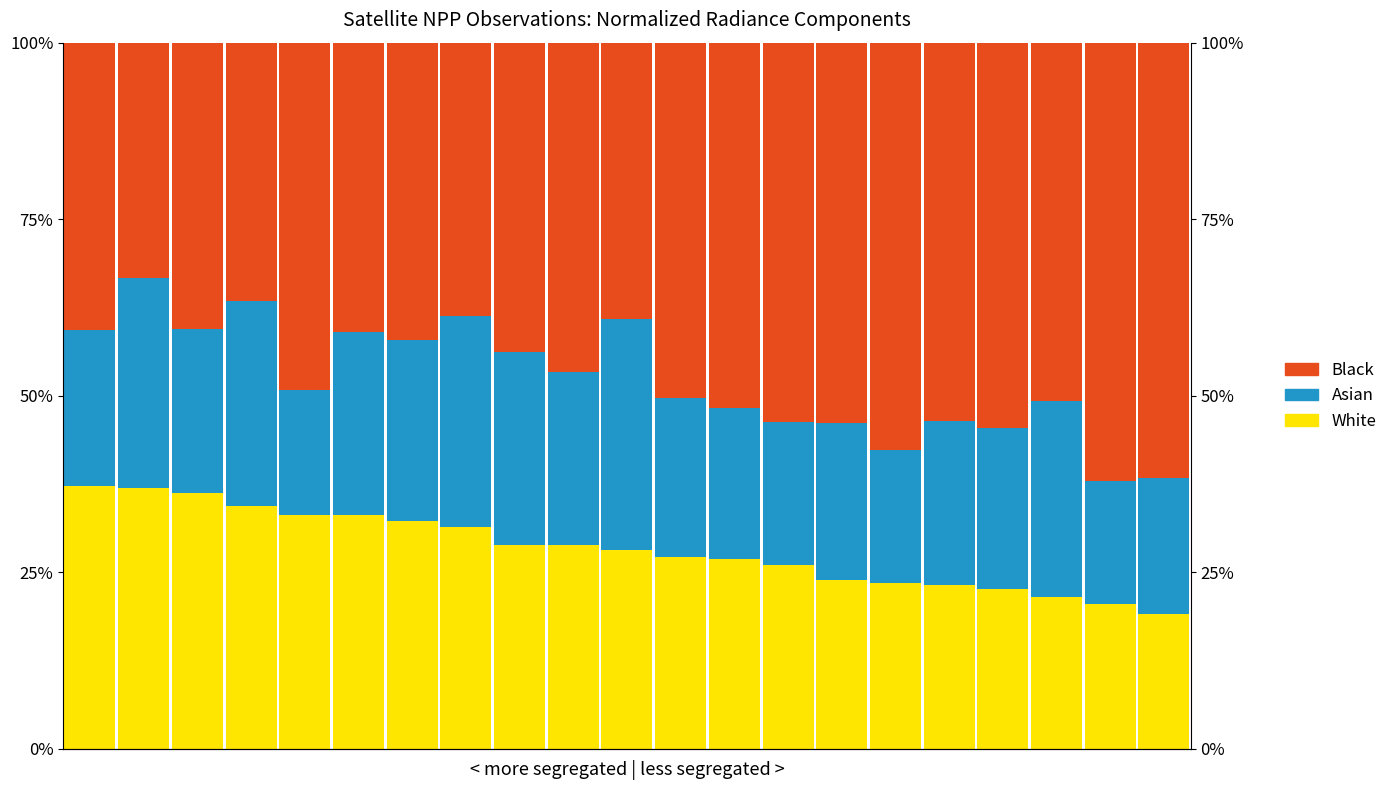

What value does the White series have at 0?

0.4